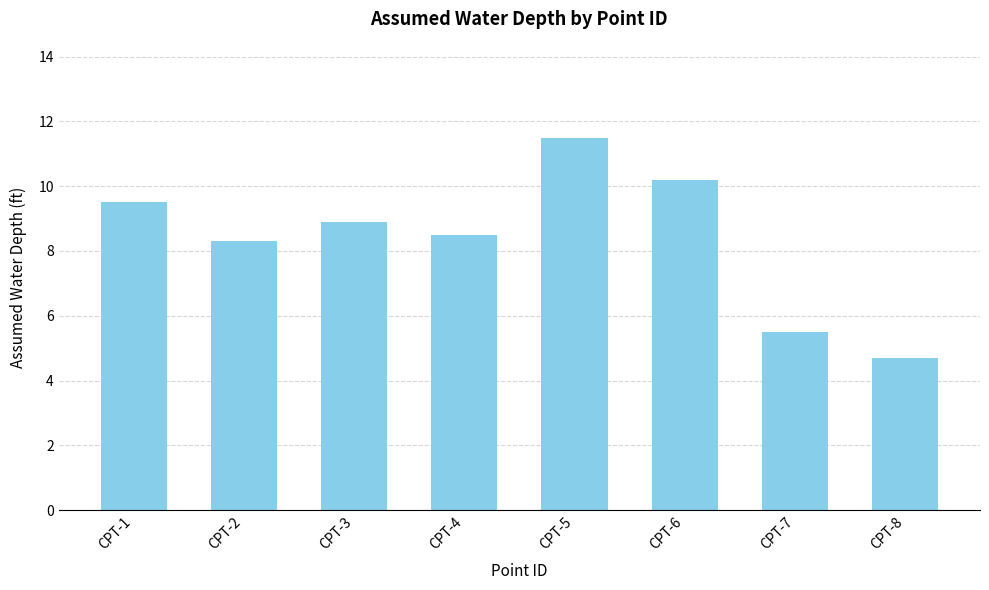

What is the difference between the maximum and minimum values?

6.8